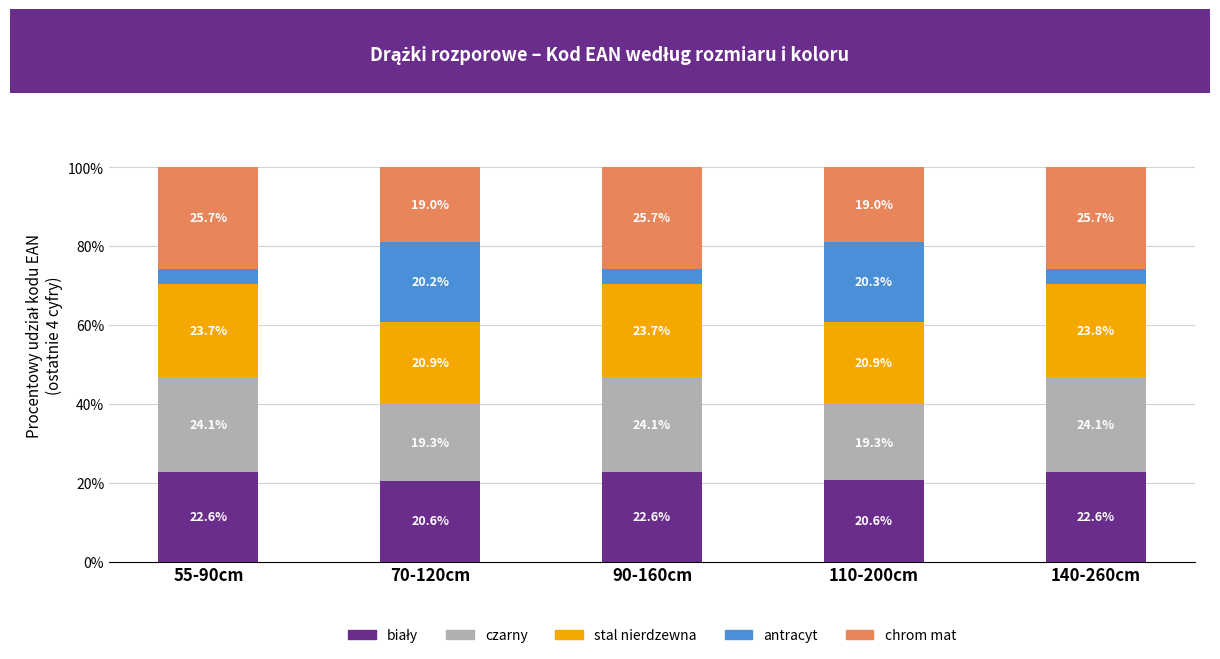

What is the total value across all series at 140-260cm?

100.0